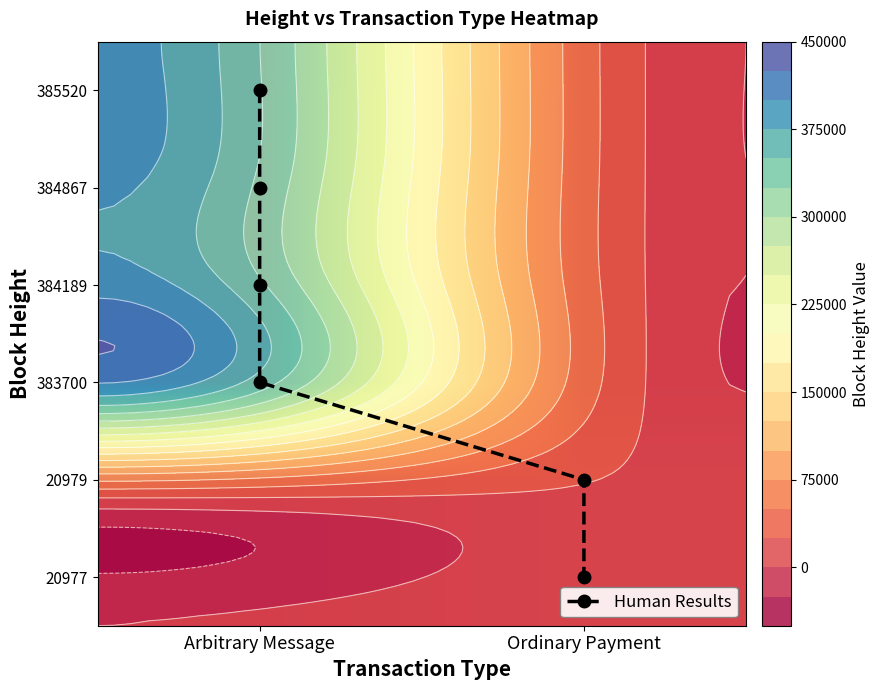

Reading left to right, list all the values displayed in this chart.

Arbitrary Message: 385520	384867	384189	383700	0	0
Ordinary Payment: 0	0	0	0	20979	20977